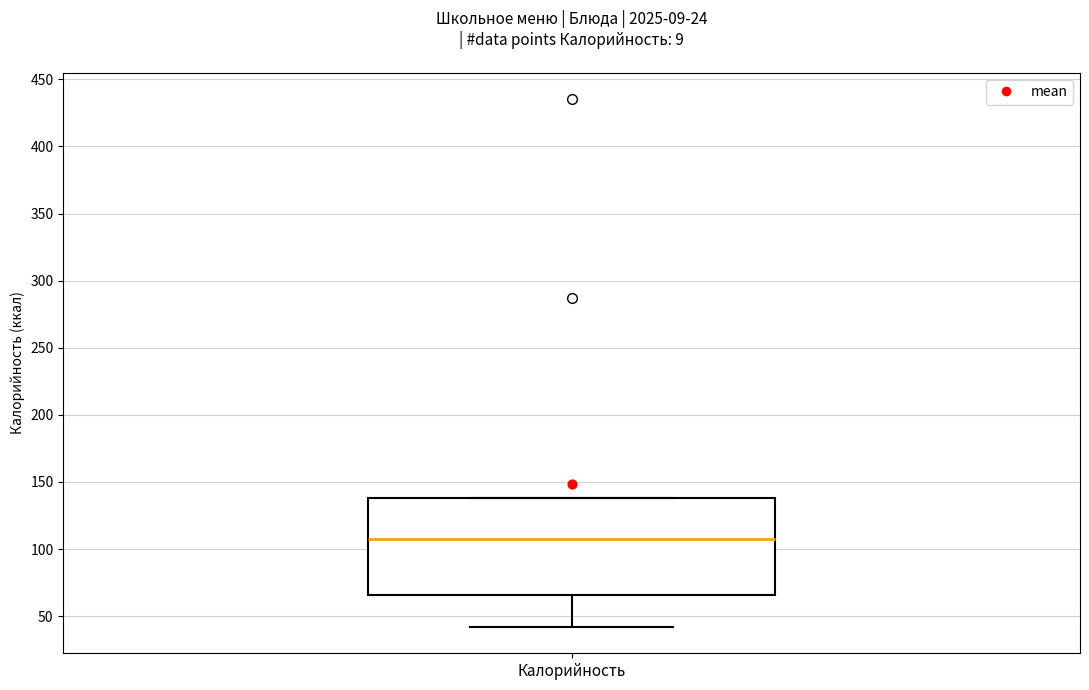

Where does the median line of the box for Калорийность sit on the y-axis? The values are not printed on the chart, so give them approximately, as read against the axis.

105